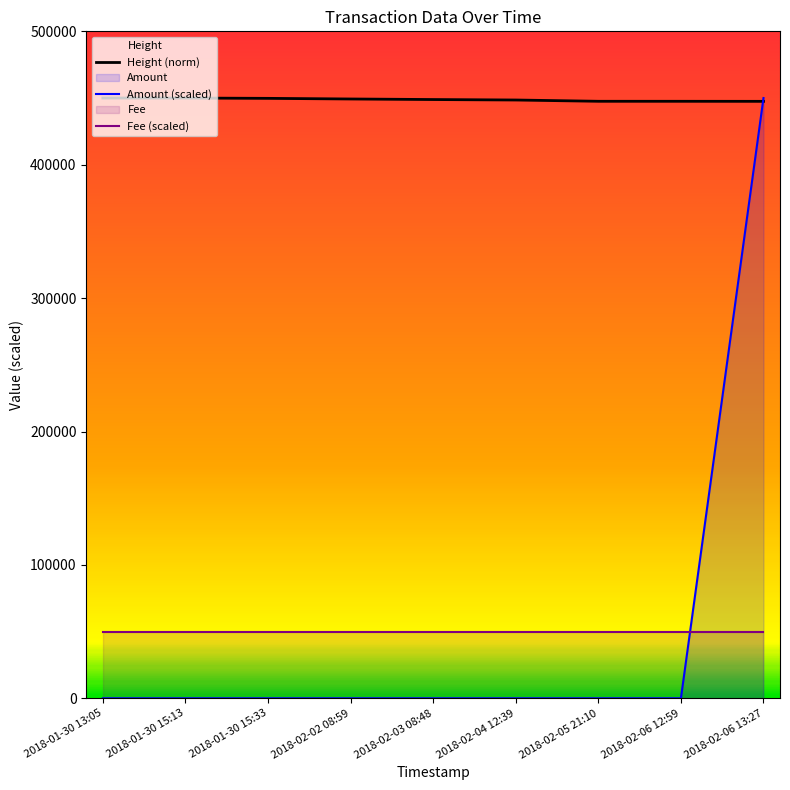

How many intersections are there between Amount and Height?

1